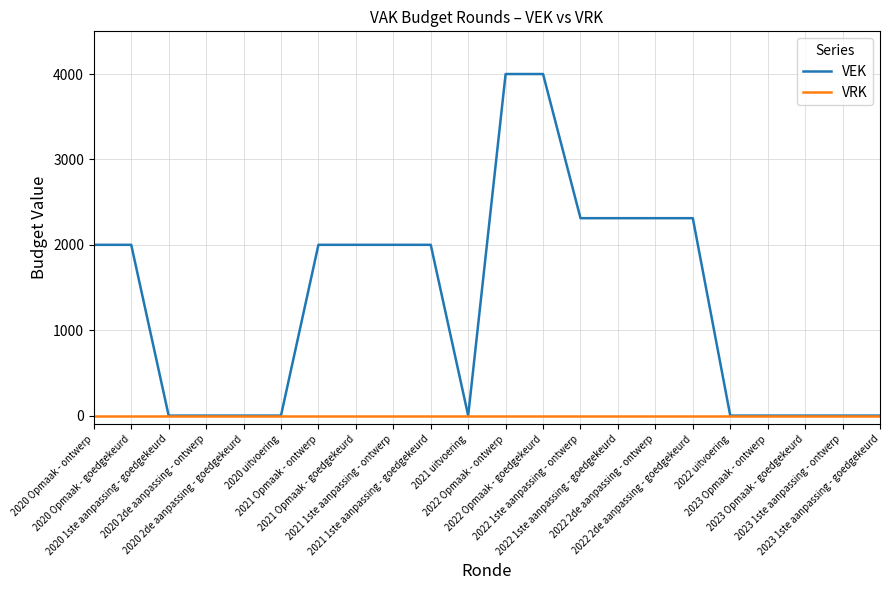

What is the maximum value shown in the chart?

4000